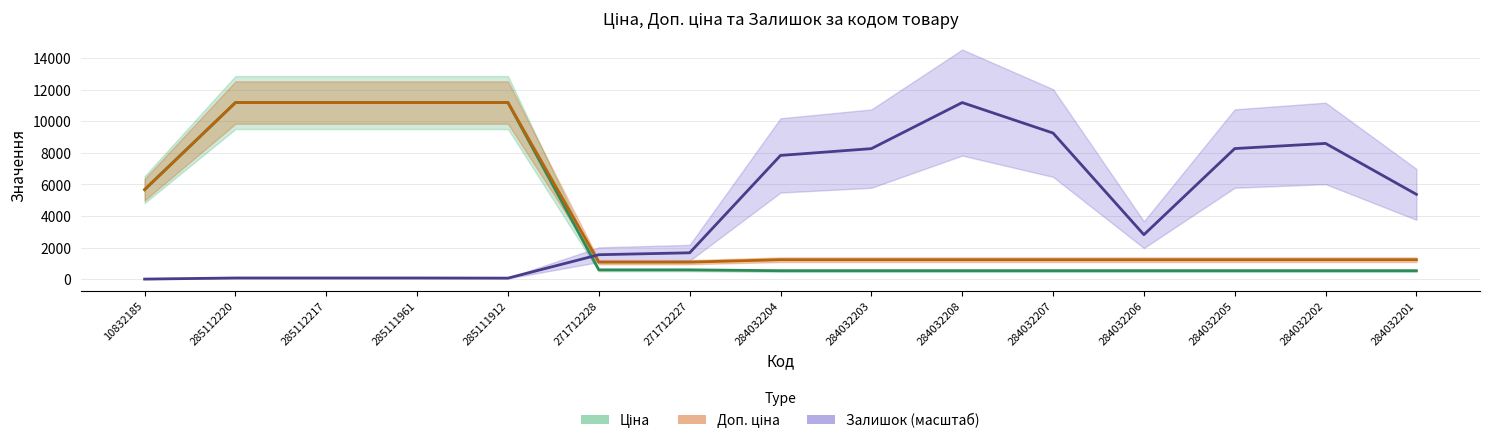

Where does the Доп. ціна series first go above 1235?

10832185